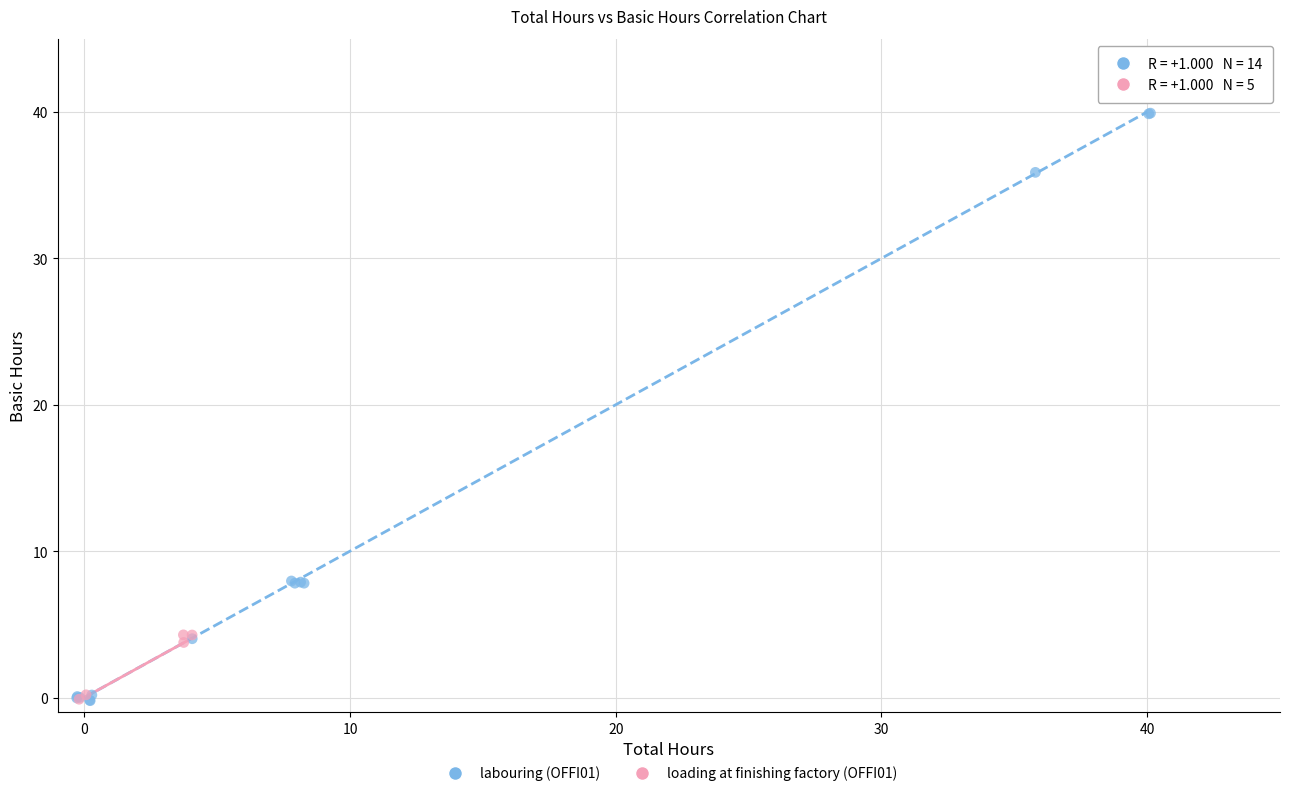

Which series reaches the maximum Y coordinate?

labouring (OFFI01)